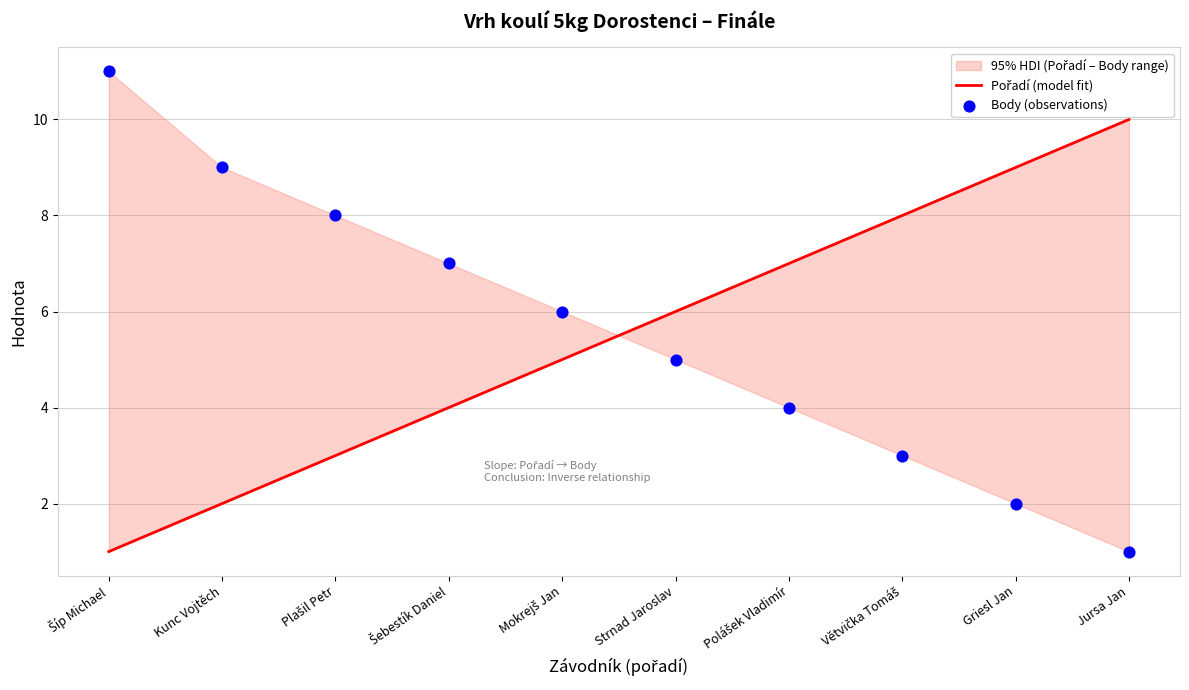

What is the total value across all series at Větvička Tomáš?

11